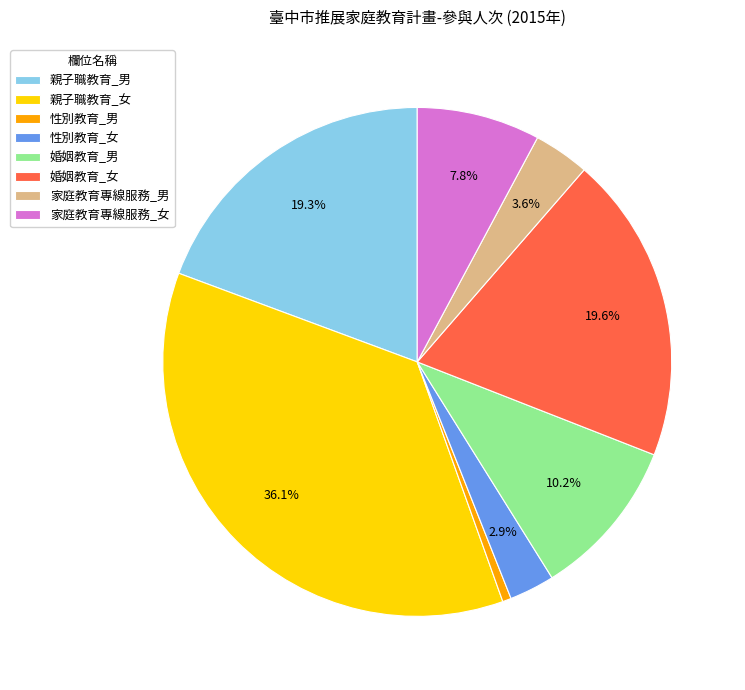

Which slice is the largest?

親子職教育_女